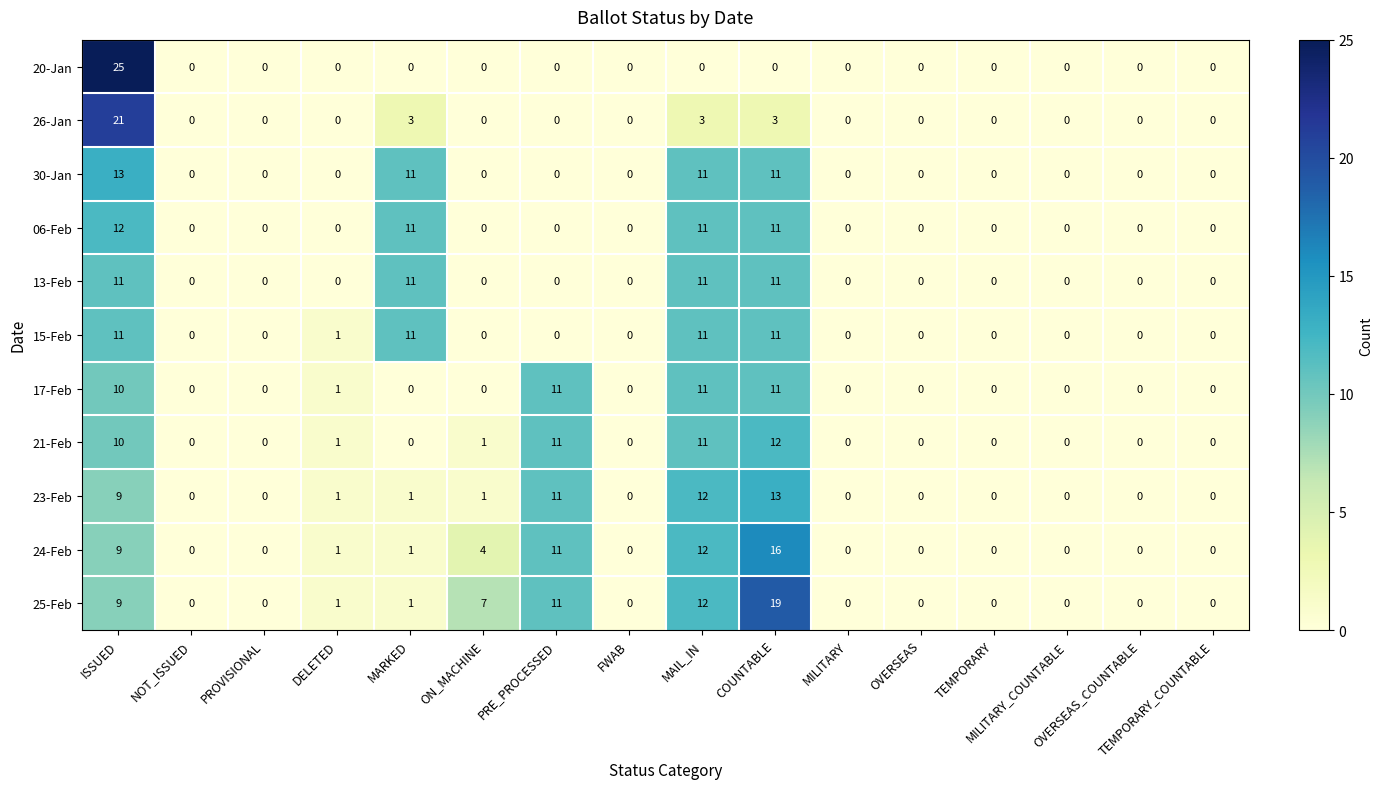

How many values in 21-Feb are above zero?

6